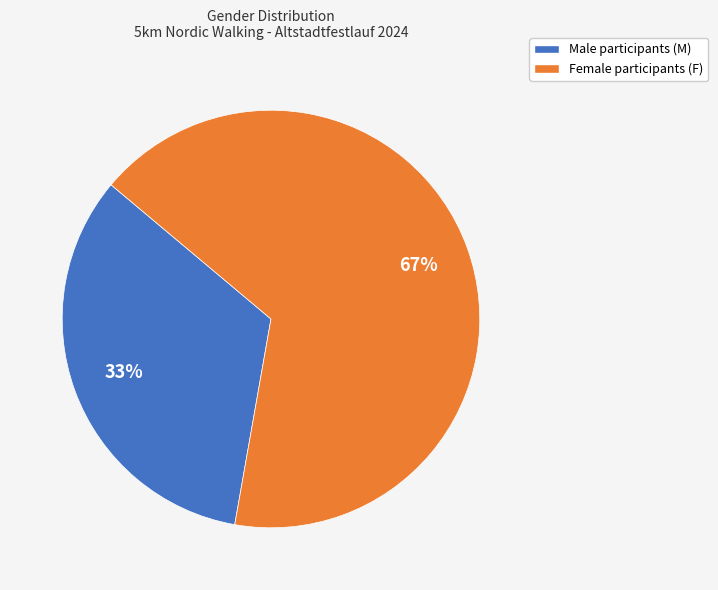

Does any single category account for the majority?

Yes